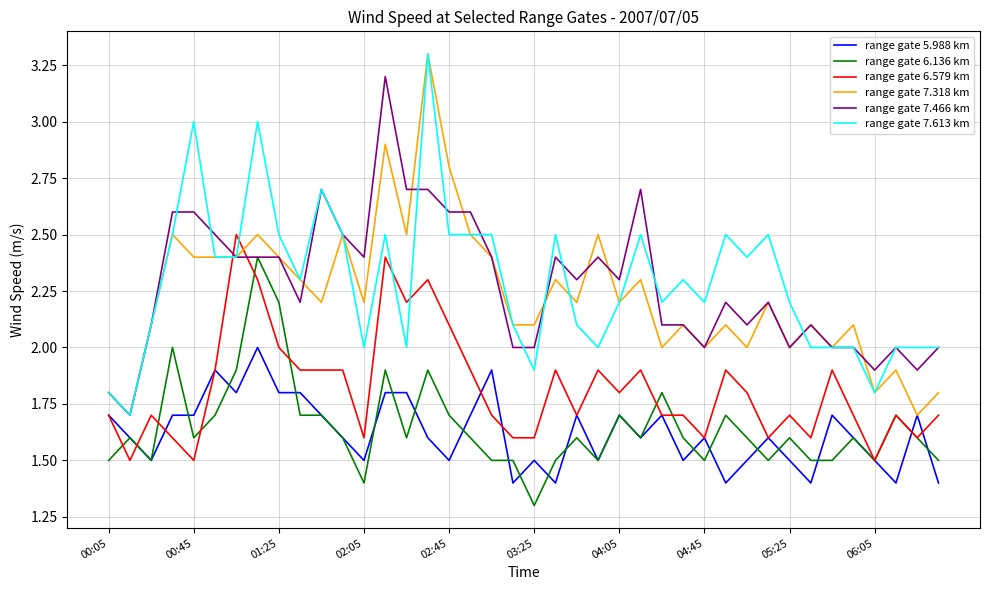

Which series ends up on top after the final intersection of range gate 6.579 km and range gate 6.136 km?

range gate 6.579 km